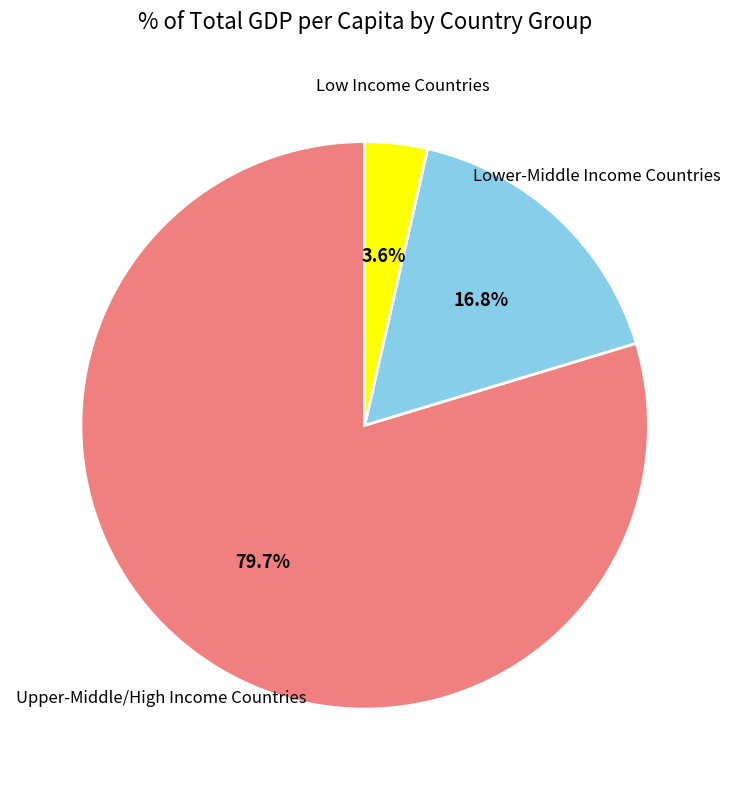

Which slice represents more than half of the pie?

Upper-Middle/High Income Countries